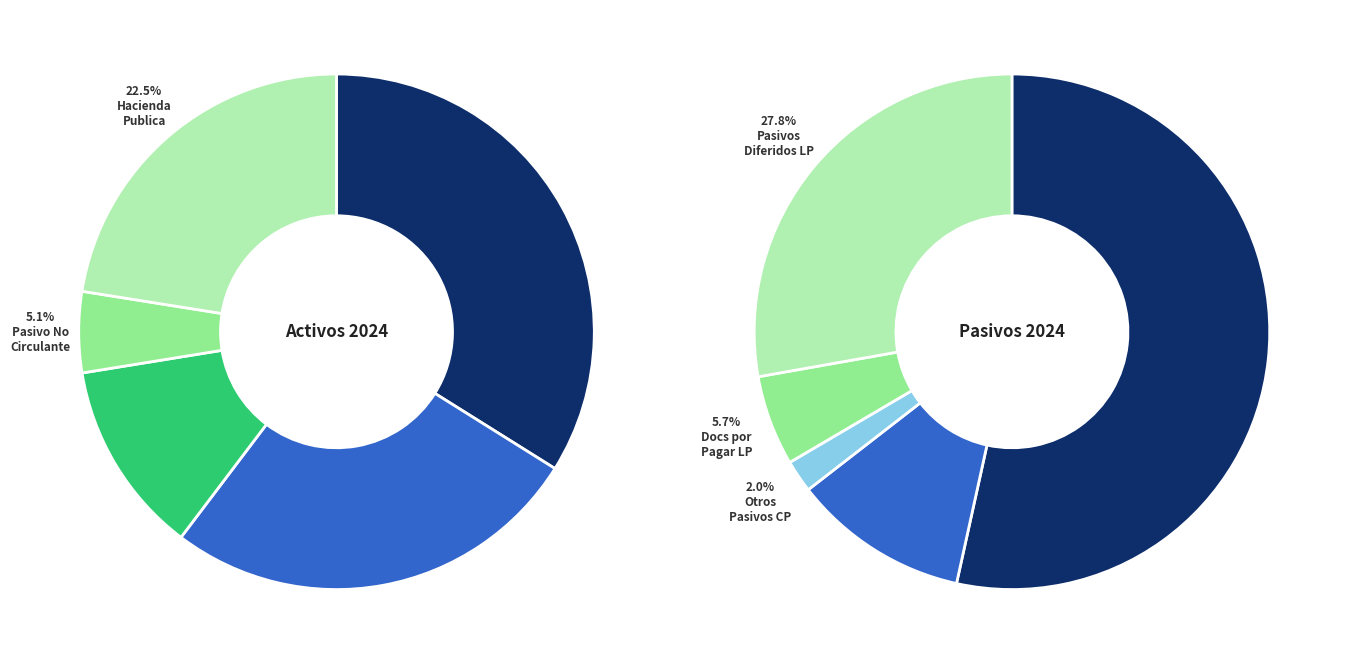

To the nearest percent, what is the combined percentage of 1 and 0?

85%